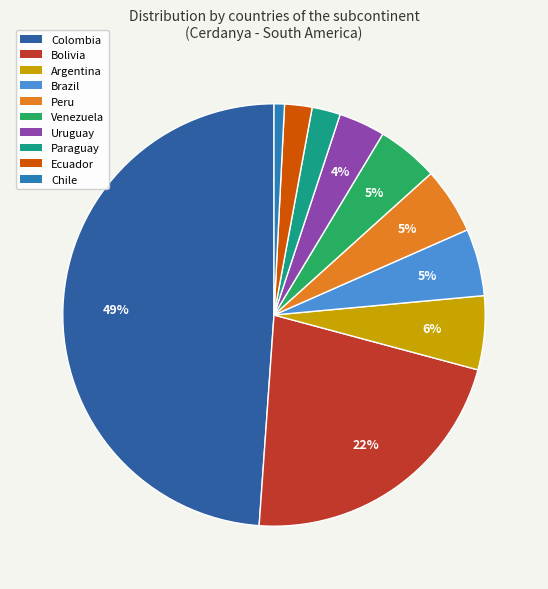

Which slice is the smallest?

Chile